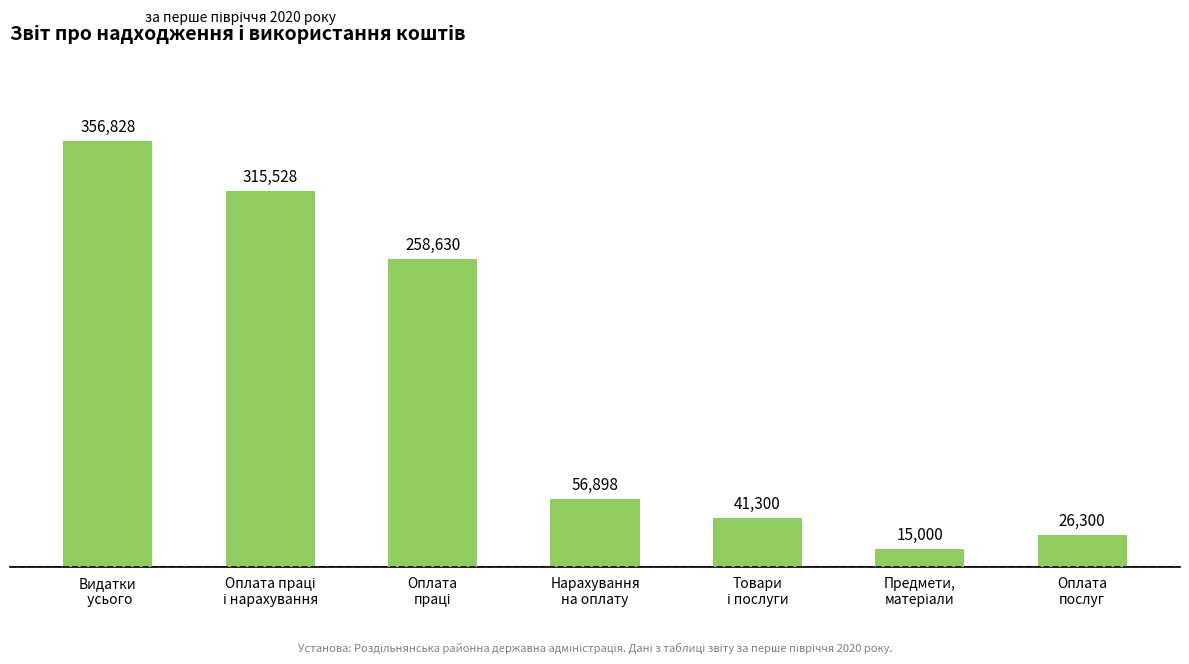

What is the minimum value shown in the chart?

15000